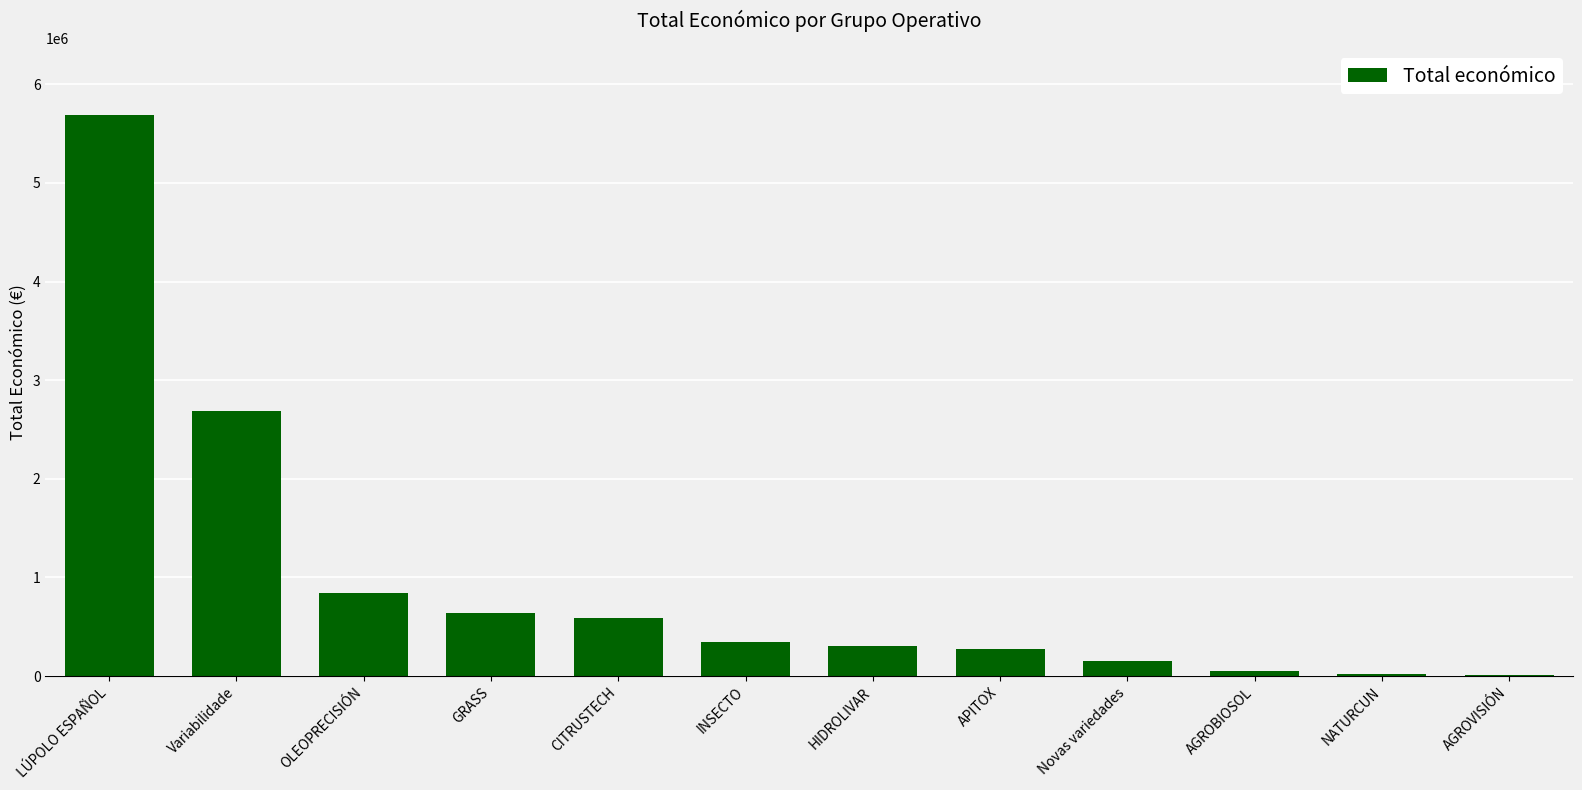

What is the greatest value displayed?

5685677